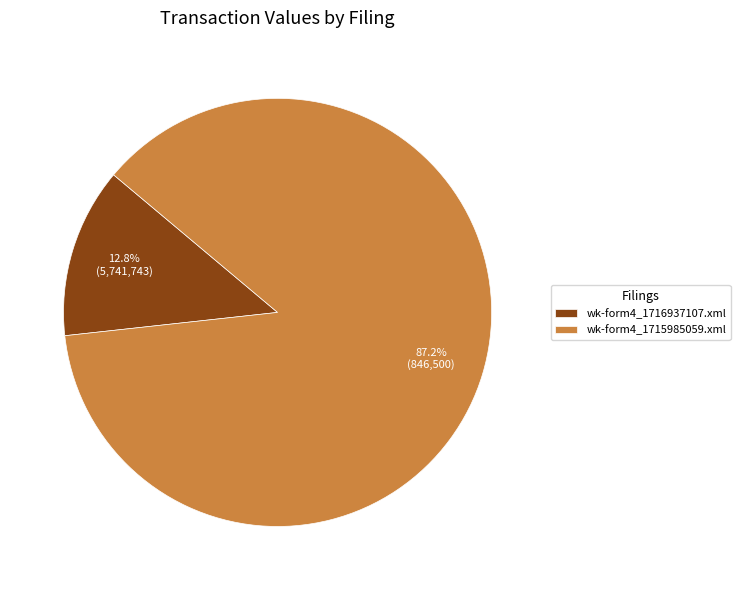

To the nearest percent, what portion does wk-form4_1716937107.xml represent?

13%